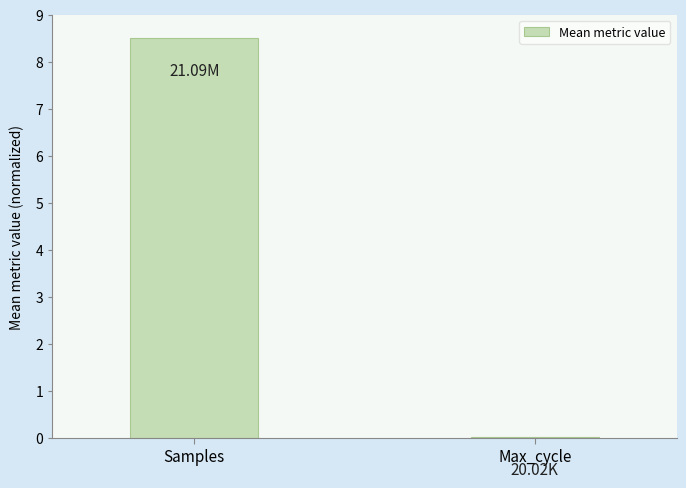

What is the sum of all values?

8.5